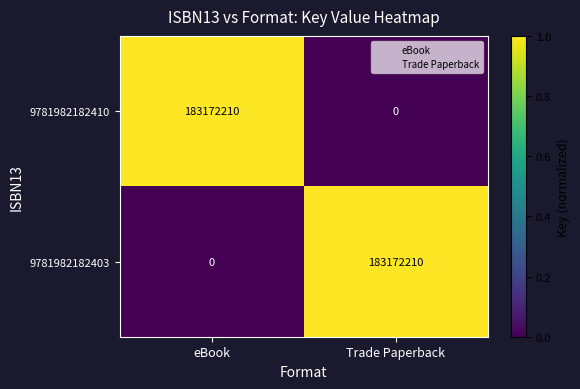

The 9781982182403 series shows -109655365 at eBook. True or false?

False